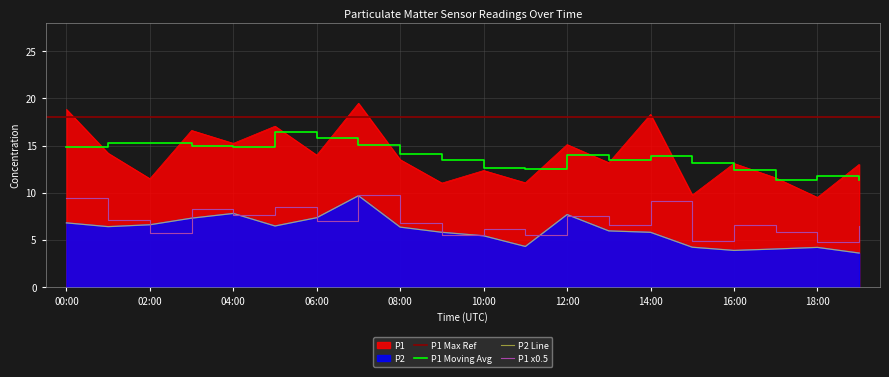

What is the greatest value displayed?

19.5